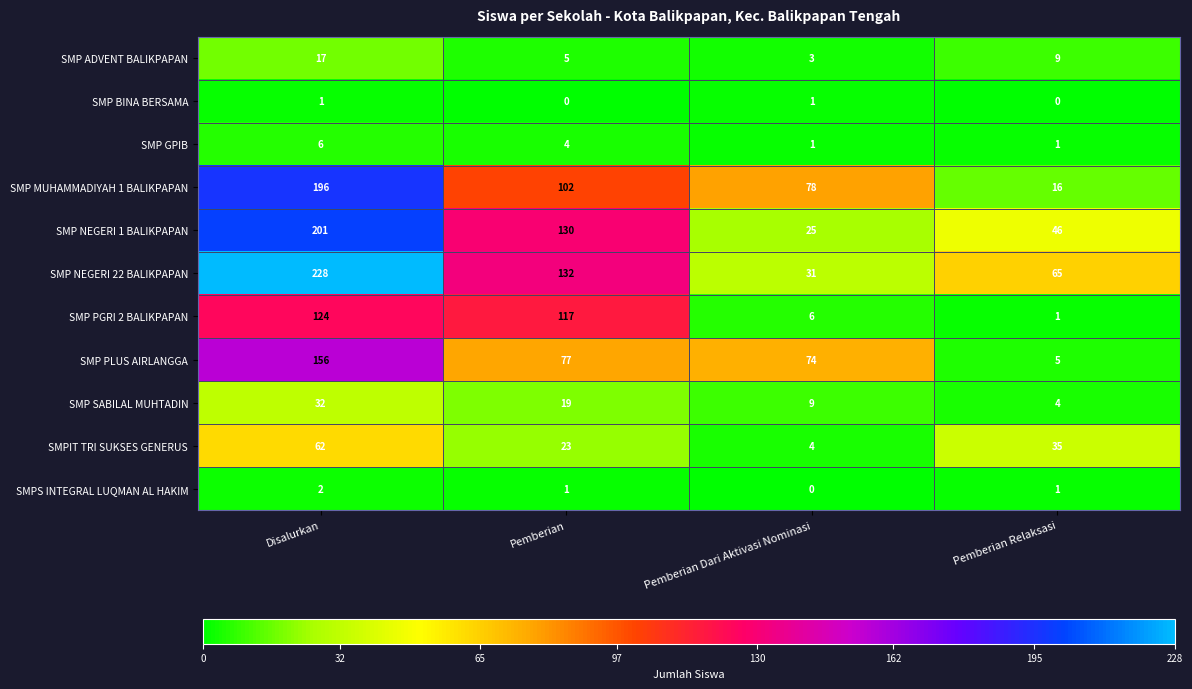

What is the difference between the maximum and minimum values in the SMPIT TRI SUKSES GENERUS series?

58